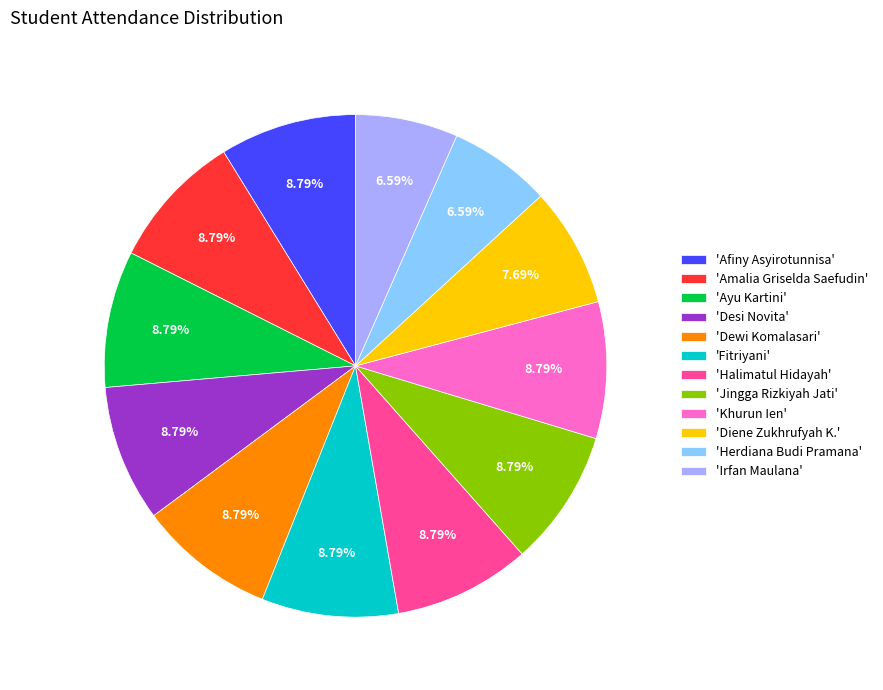

Does any single category account for the majority?

No